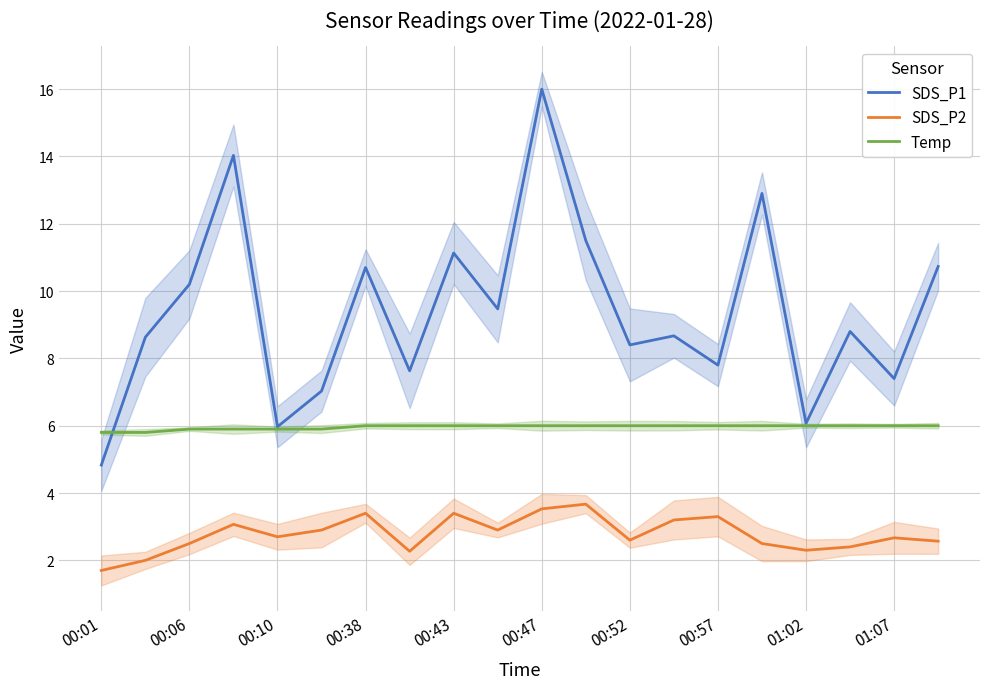

True or false: SDS_P2 and SDS_P1 cross at least once.

False